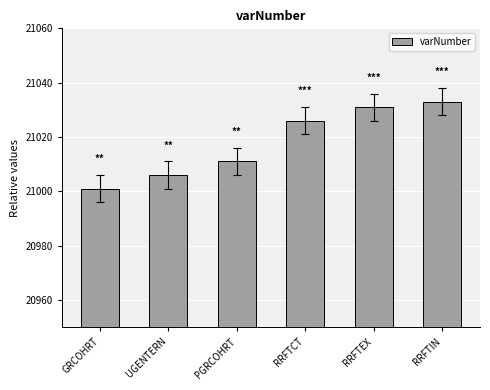

Which label corresponds to the smallest value in the chart?

GRCOHRT